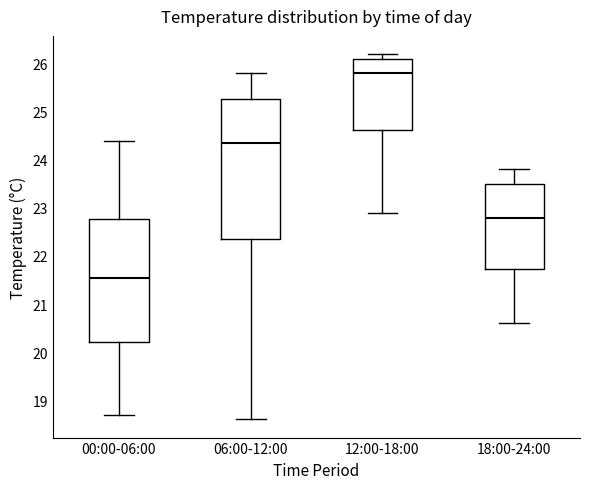

Which box has the lowest median line?

00:00-06:00